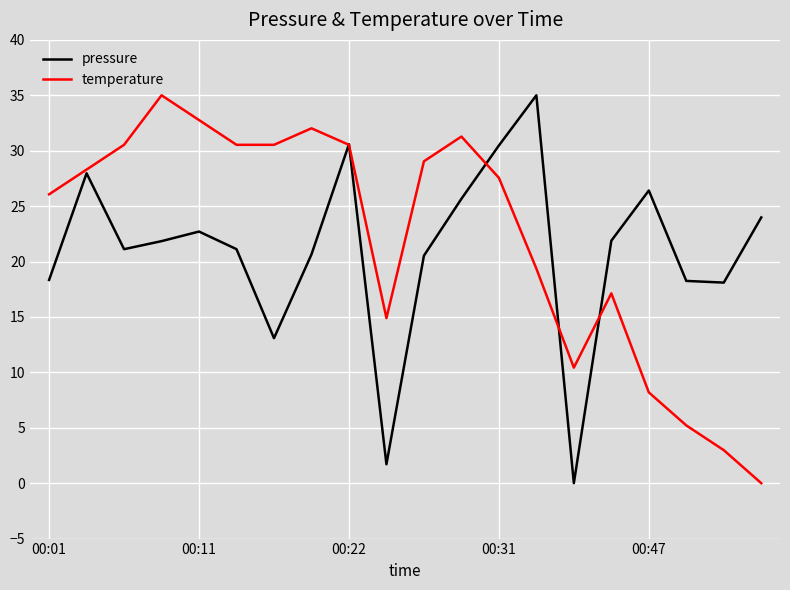

What is the maximum value for temperature?

35.0